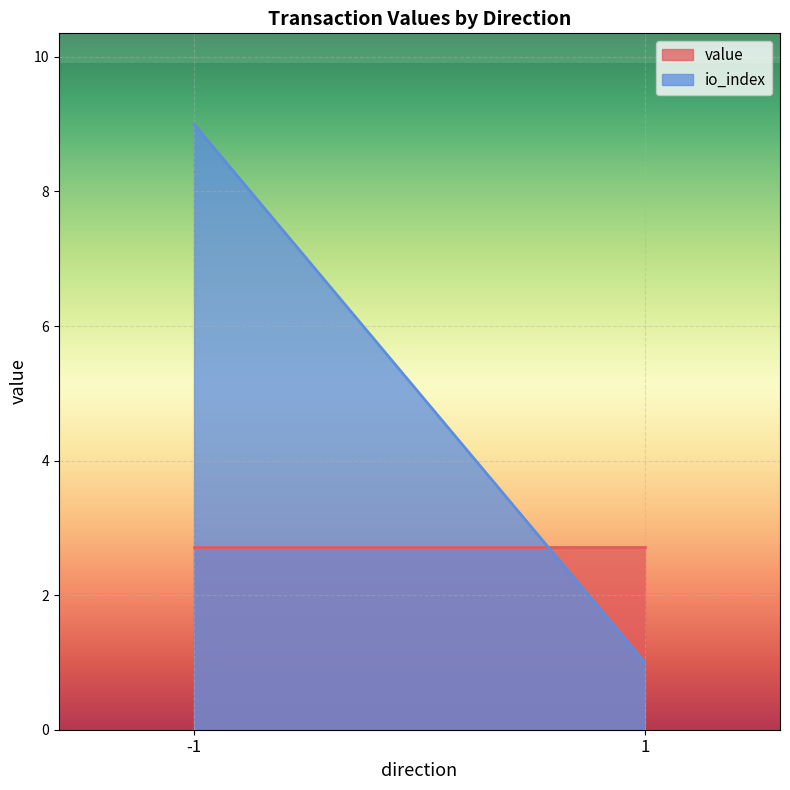

List the series in order of their overall mean, lowest first.

value, io_index